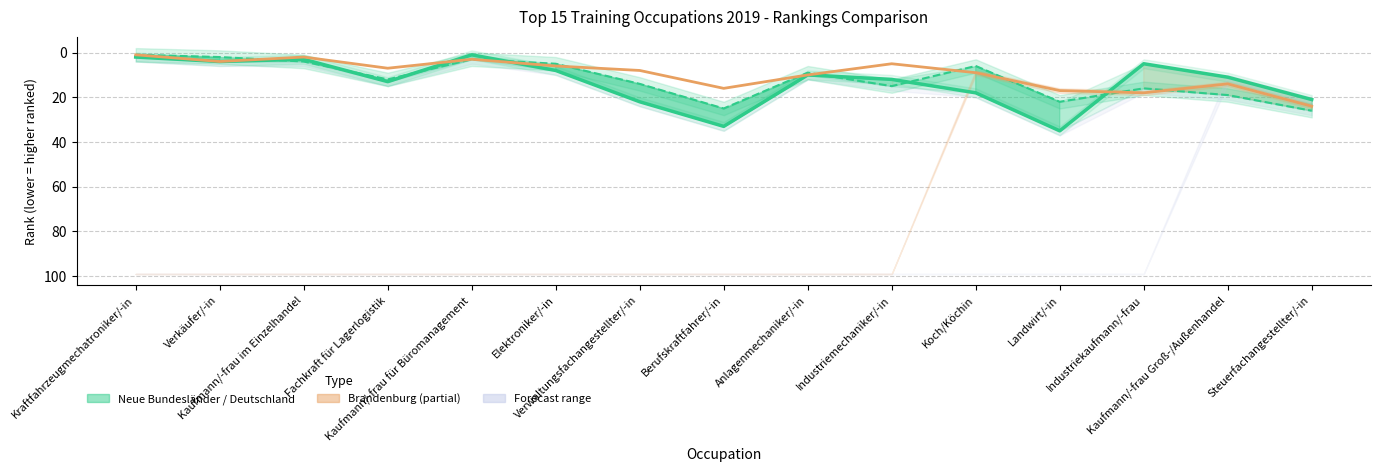

Between which two adjacent categories do Deutschland Rang and Brandenburg Rang first intersect?

Fachkraft für Lagerlogistik and Kaufmann/-frau für Büromanagement